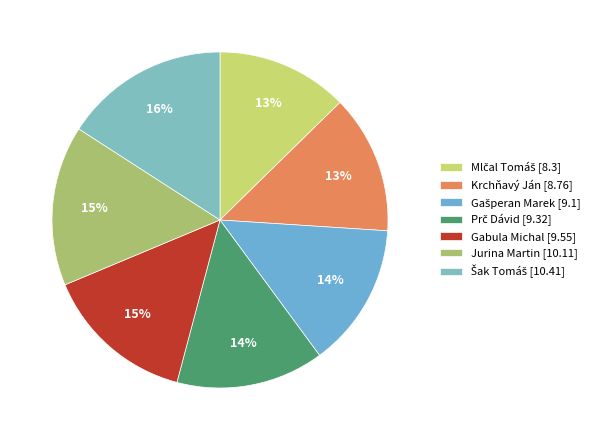

To the nearest percent, what percentage of the pie is Gabula Michal?

15%